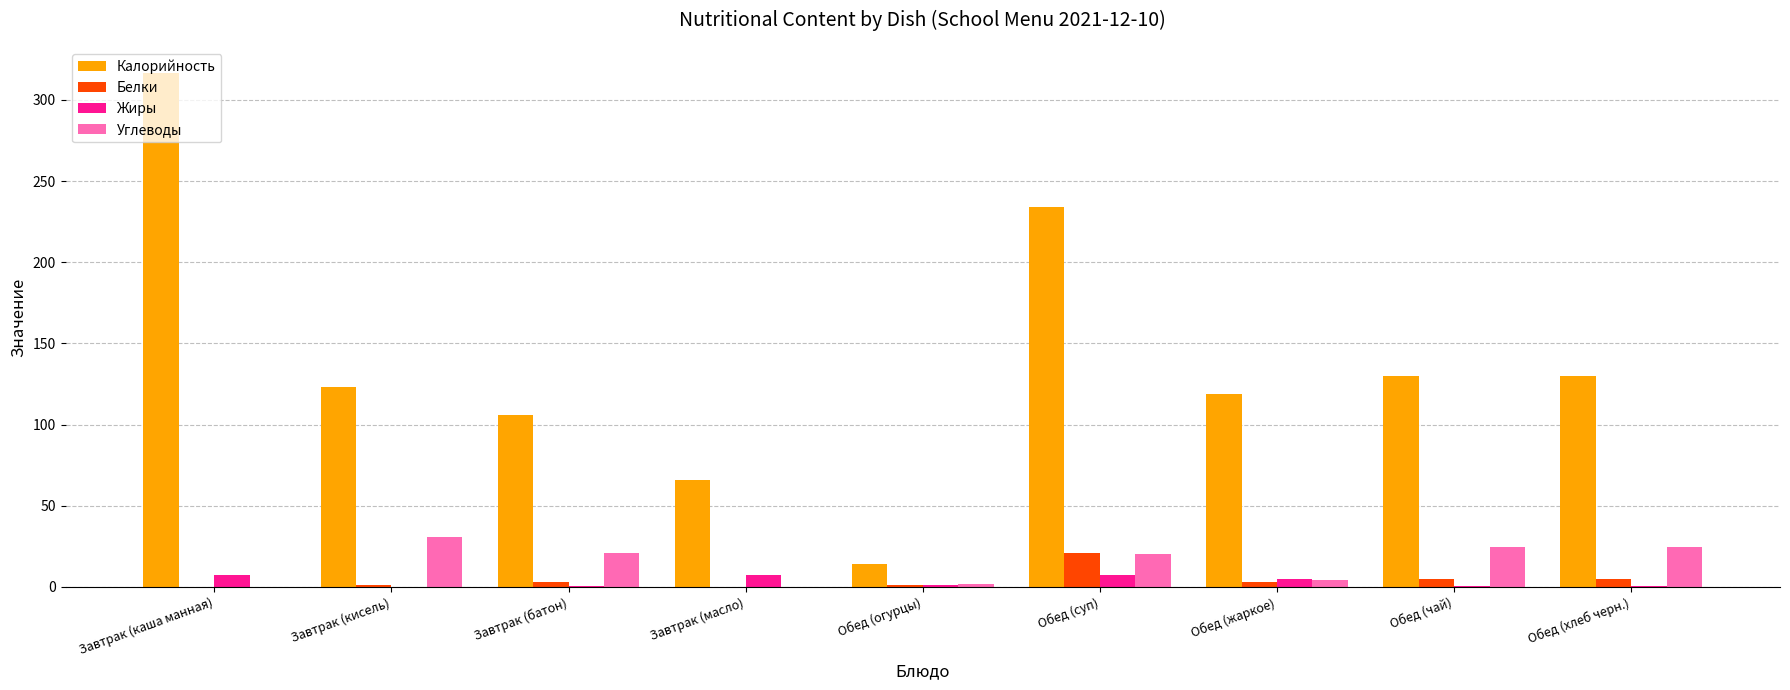

The value of Калорийность at Обед (огурцы) is 14.0. True or false?

True